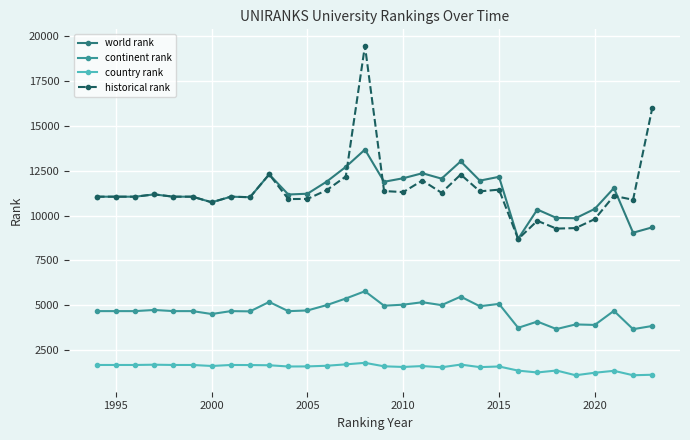

What is the value of the country rank point at the 7th from the left?

1618.0